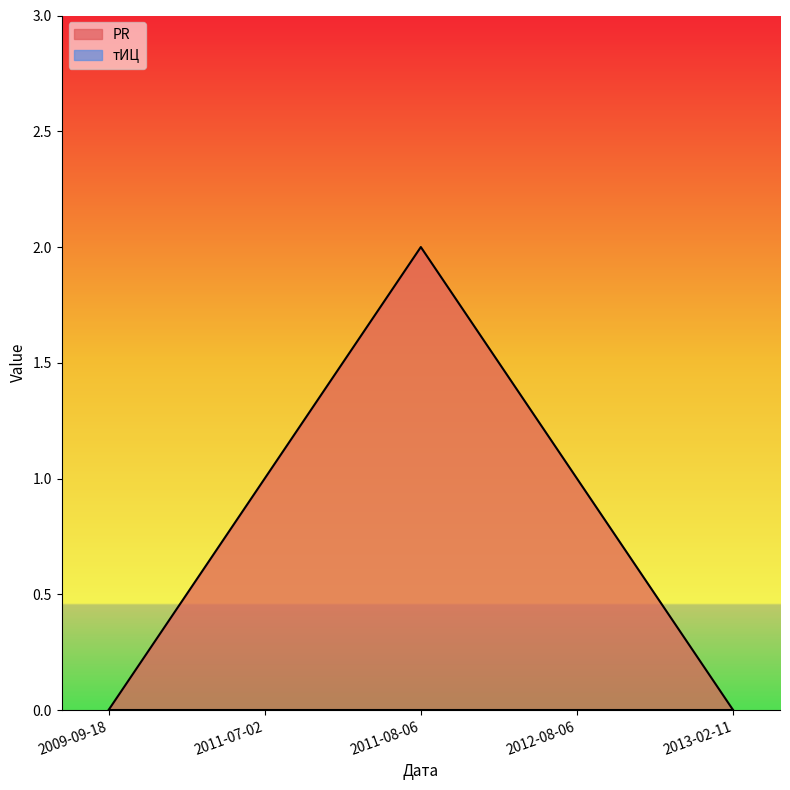

At which label is the value closest to 1?

2011-07-02